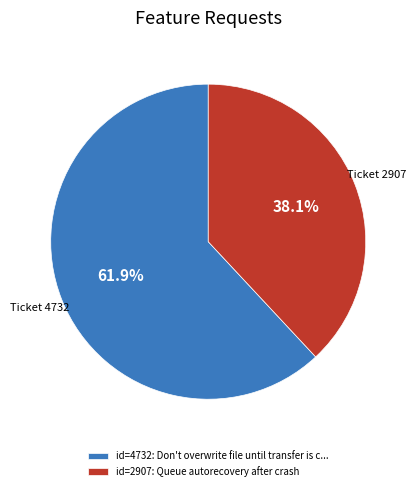

Which slice is the smallest?

id=2907: Queue autorecovery after crash